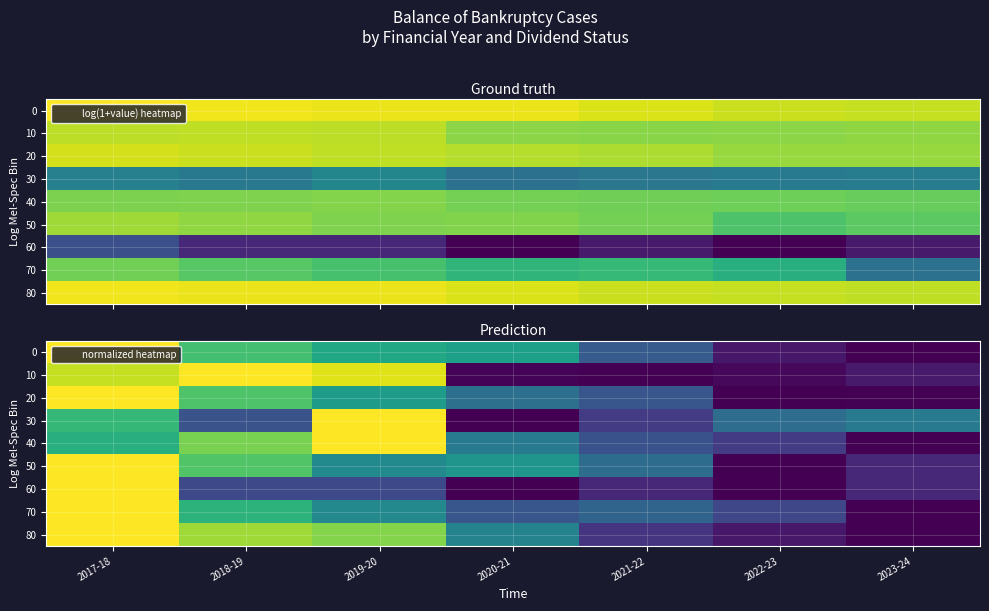

At which category does the chart reach its minimum across all series?

2023-24